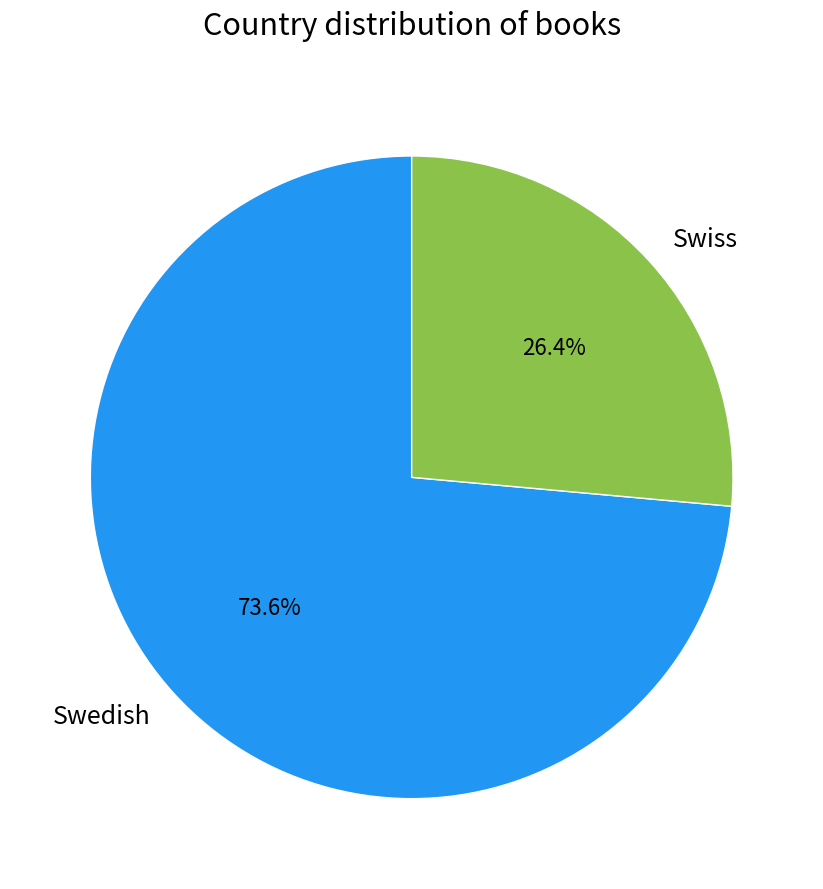

How many slices are in this pie chart?

2